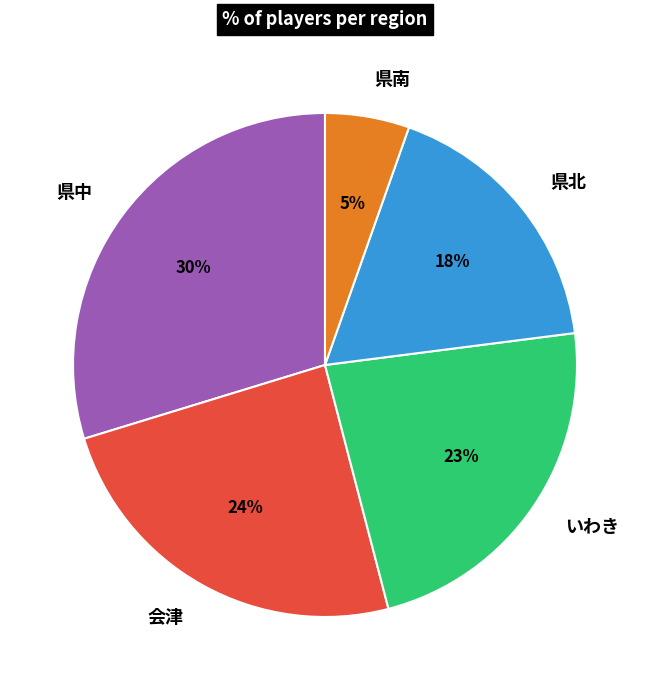

Combined, do 県南 and いわき account for over 50%?

No